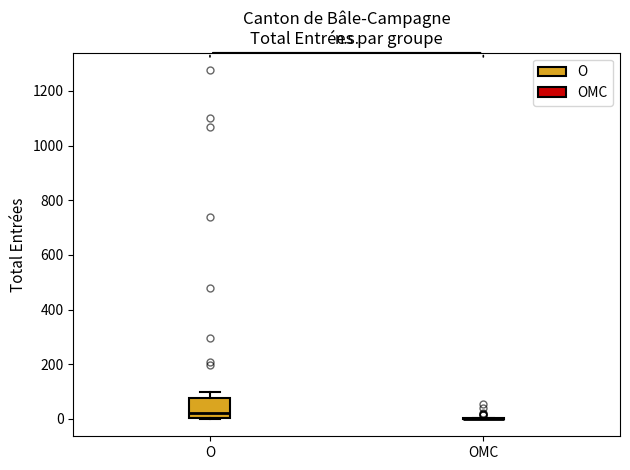

Where does the median line of the box for O sit on the y-axis? The values are not printed on the chart, so give them approximately, as read against the axis.

20